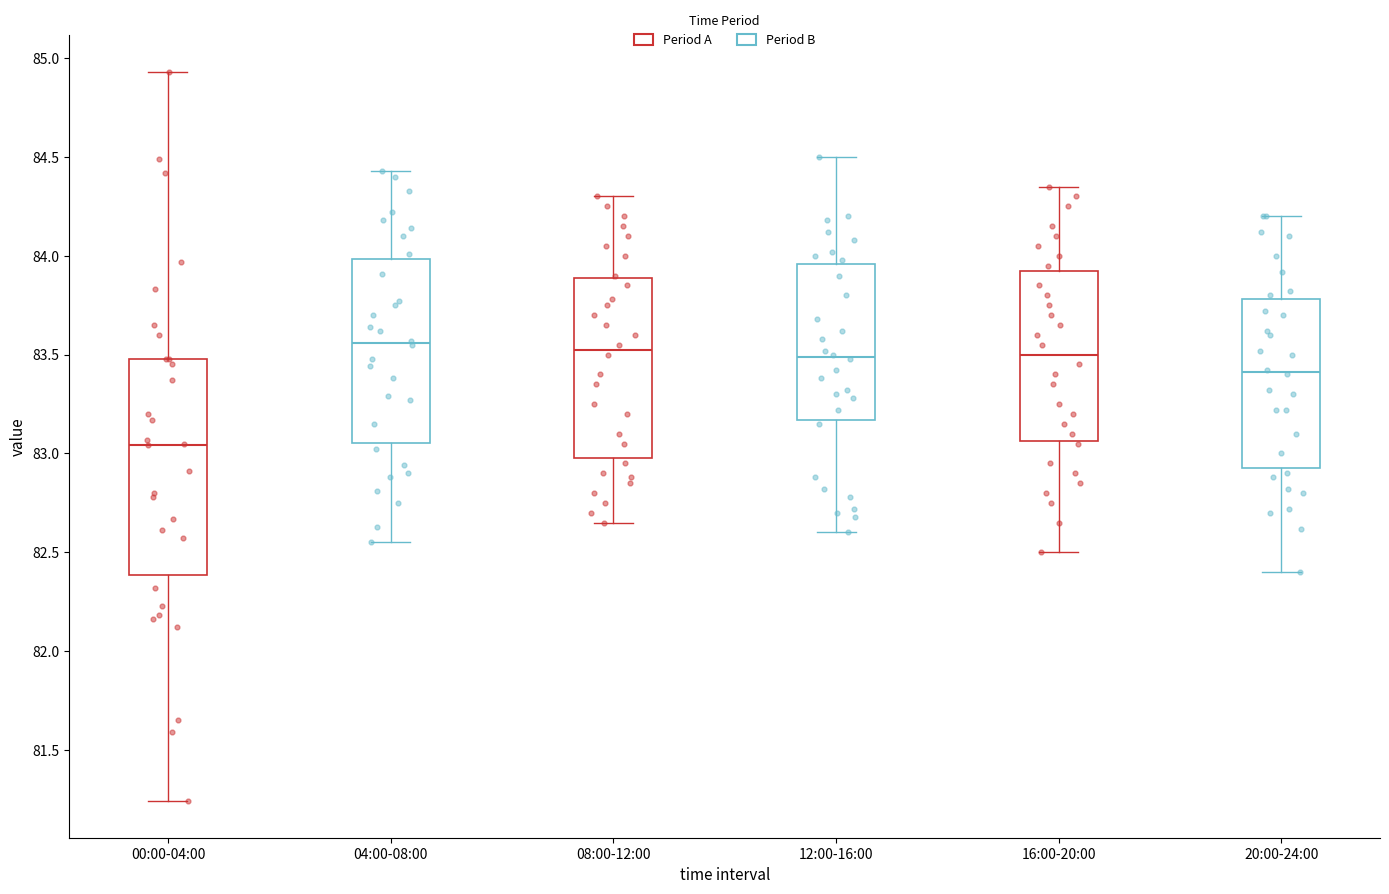

Which box's median line is the lowest?

00:00-04:00